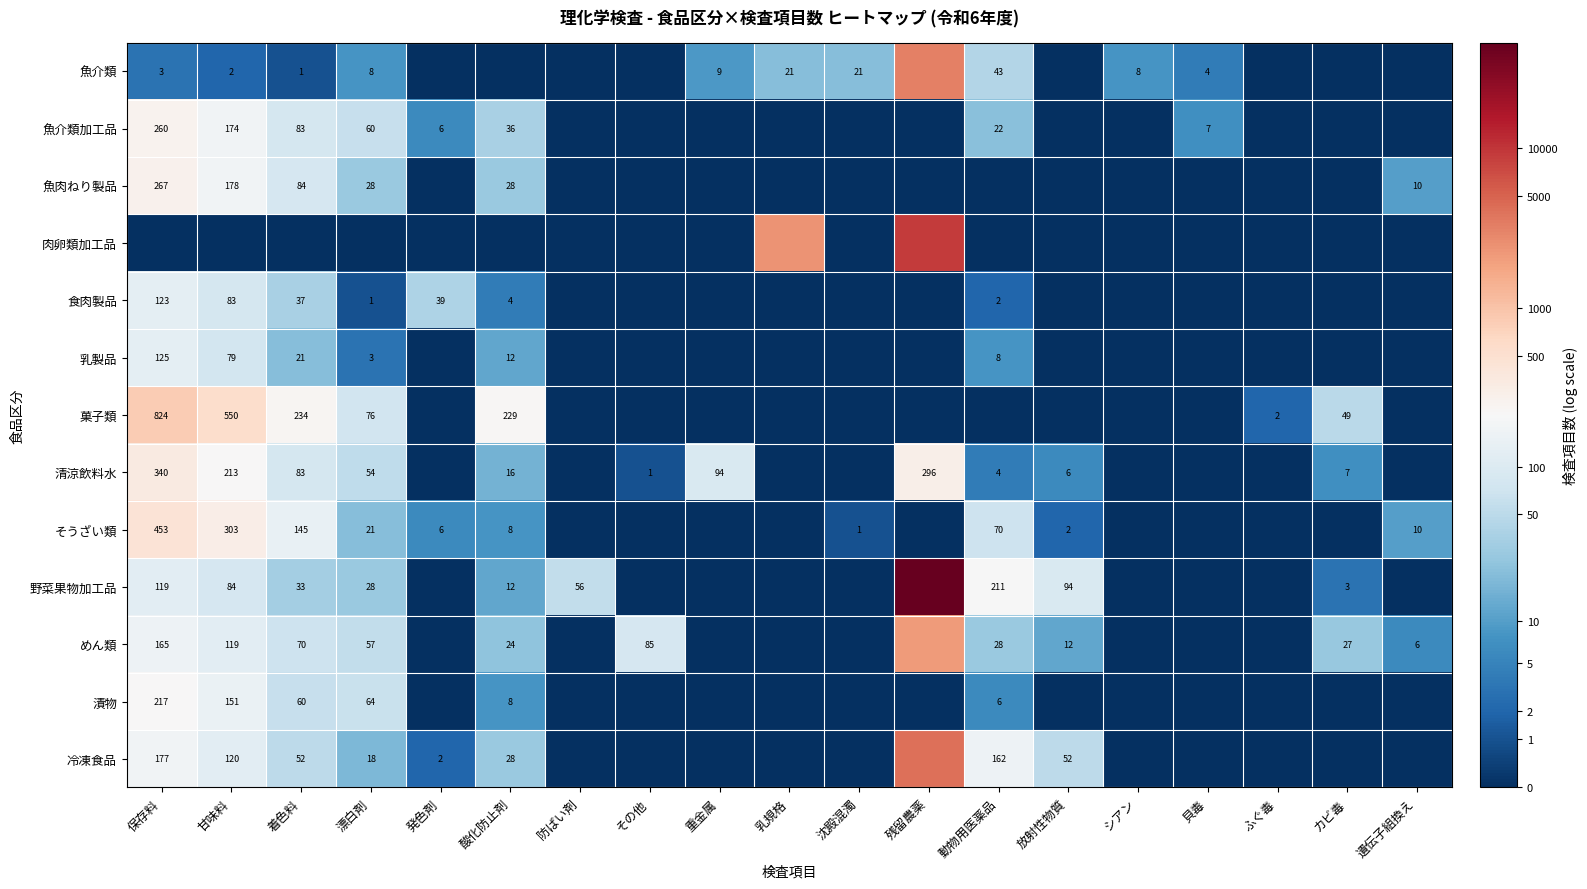

Where does the めん類 series first go above 2?

保存料